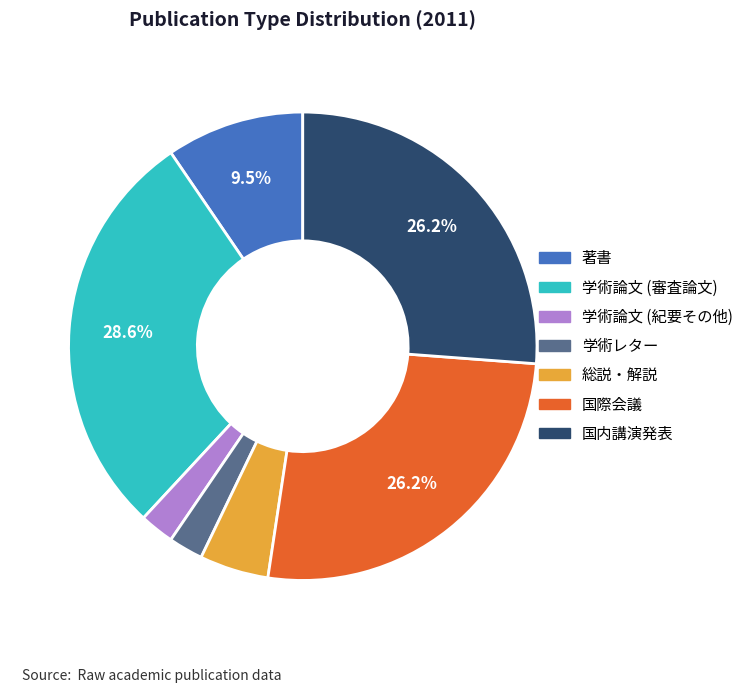

Combined, do 学術論文 (審査論文) and 国際会議 account for over 50%?

Yes